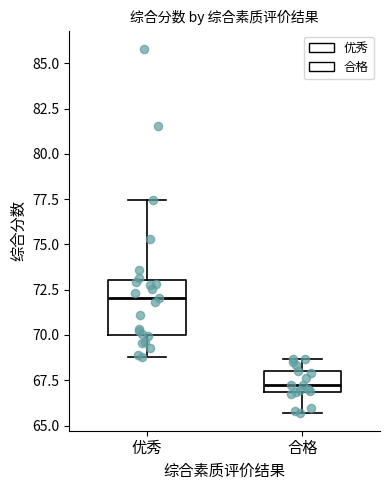

Where does the median line of the box for 优秀 sit on the y-axis? The values are not printed on the chart, so give them approximately, as read against the axis.

72.0